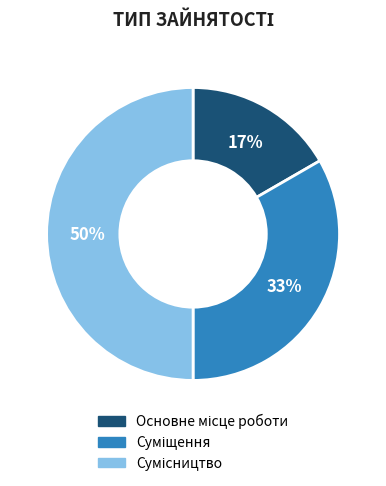

How many slices are in this pie chart?

3